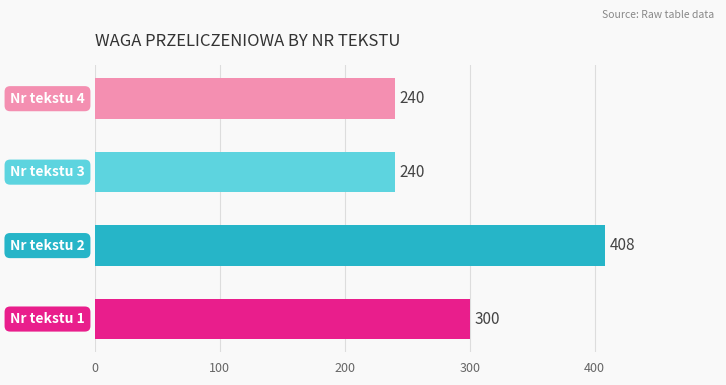

What is the greatest value displayed?

408